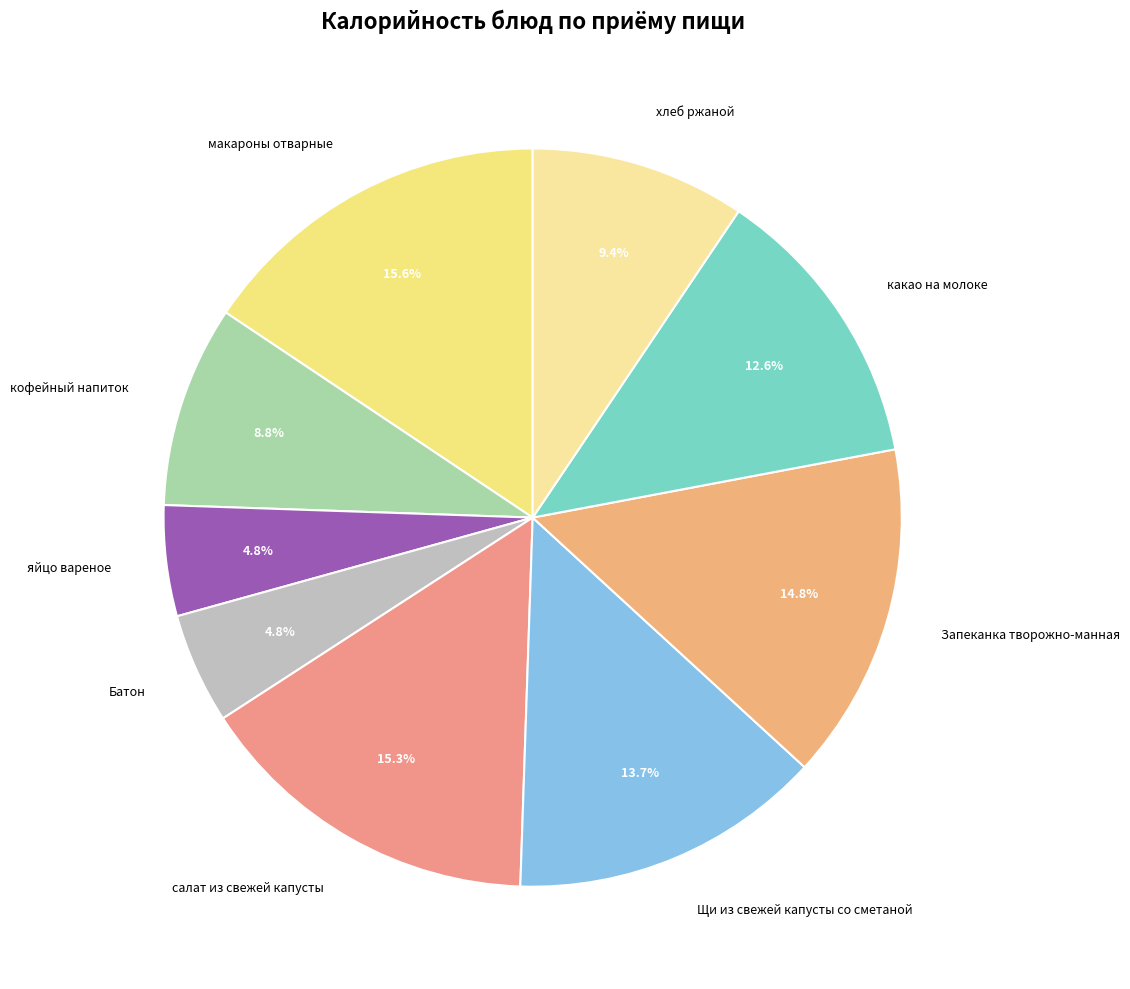

What is the total percentage of Батон and Запеканка творожно-манная?

19.6%